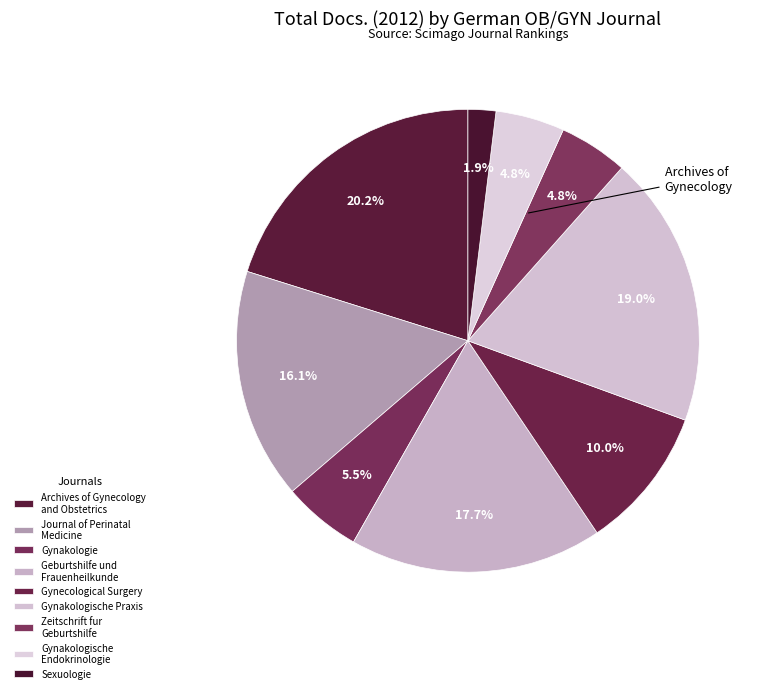

How many slices are in this pie chart?

9